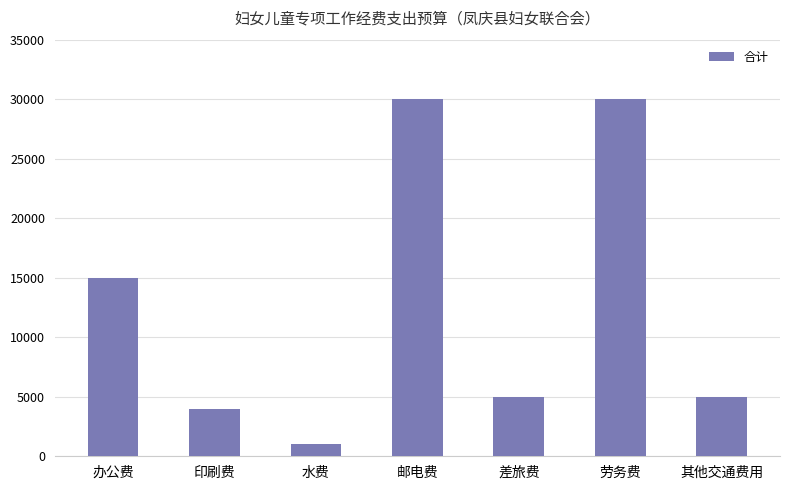

How many data points are less than 5000?

2